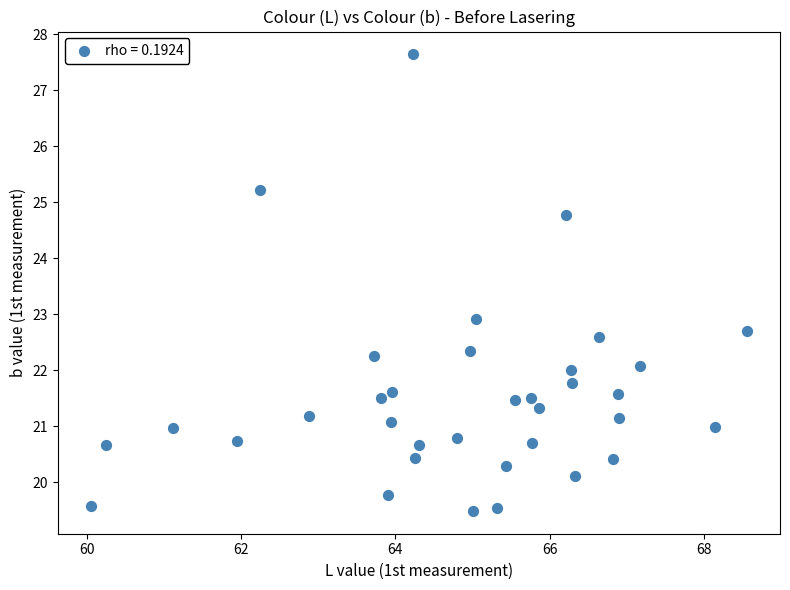

What is the range of X values (max minus min)?

8.5